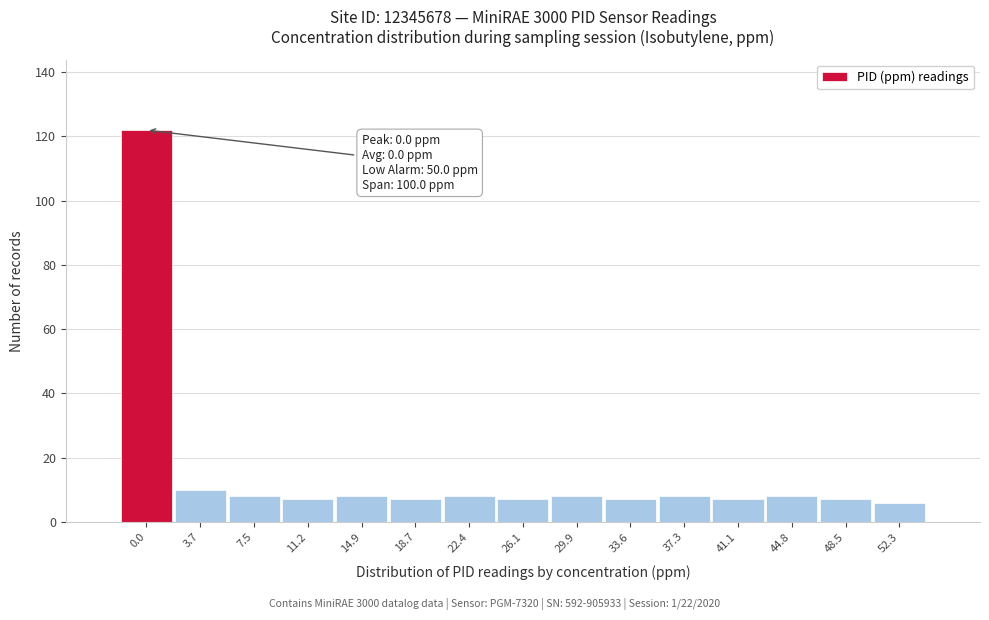

Reading right to left, transcribe all the data shown in this chart.

6	7	8	7	8	7	8	7	8	7	8	7	8	10	122